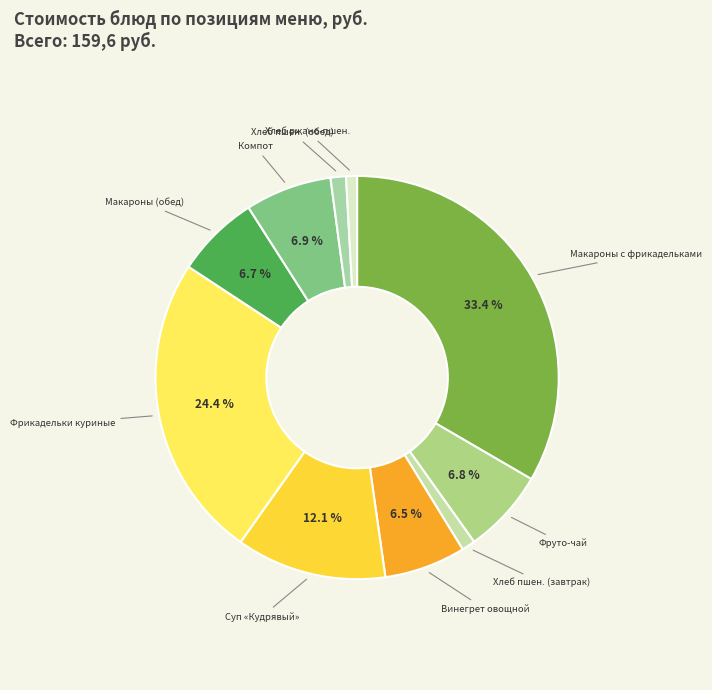

Is there any slice that represents more than half of the pie?

No